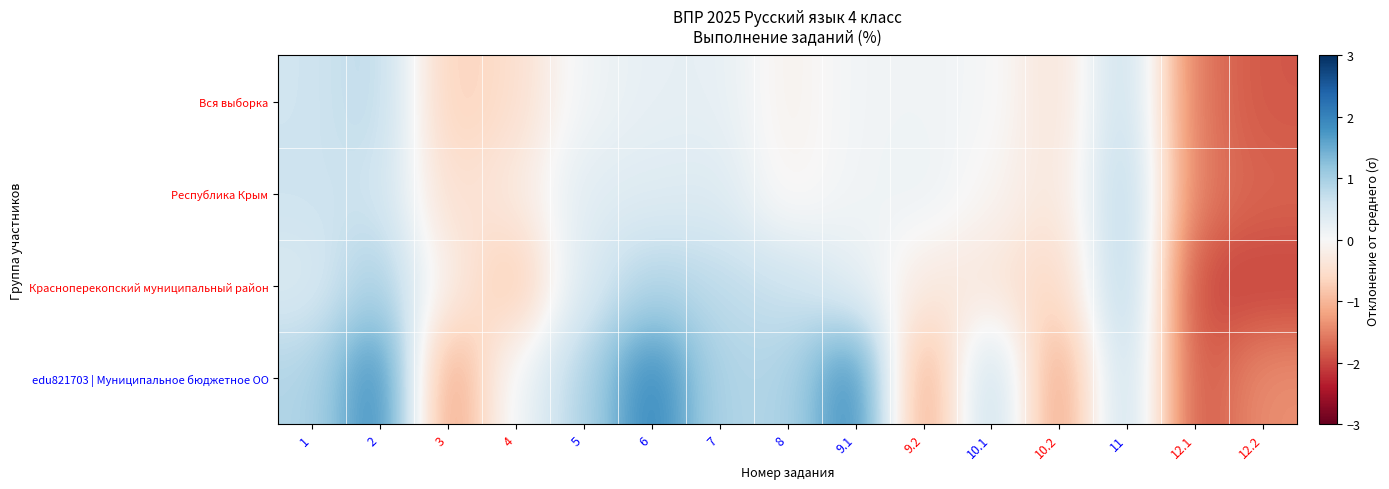

Reading left to right, list all the values displayed in this chart.

Вся выборка: 1=0.6	2=0.8	3=-0.7	4=-0.5	5=0.1	6=0.3	7=0.3	8=-0.1	9.1=0.1	9.2=0.1	10.1=0.1	10.2=-0.4	11=0.8	12.1=-1.6	12.2=-1.9
Республика Крым: 1=0.6	2=0.6	3=-0.5	4=-0.3	5=0.4	6=0.4	7=0.4	8=-0.1	9.1=0.1	9.2=0.2	10.1=-0.1	10.2=-0.4	11=1.0	12.1=-1.6	12.2=-1.8
Красноперекопский муниципальный район: 1=0.5	2=1.0	3=-0.2	4=-0.9	5=0.5	6=0.9	7=0.8	8=0.7	9.1=0.3	9.2=-0.3	10.1=-0.4	10.2=-0.7	11=1.1	12.1=-2.0	12.2=-2.0
edu821703 | Муниципальное бюджетное ОО: 1=0.9	2=2.0	3=-1.4	4=0.1	5=0.9	6=2.0	7=0.9	8=0.9	9.1=2.0	9.2=-1.4	10.1=0.9	10.2=-1.4	11=0.9	12.1=-1.9	12.2=-1.4